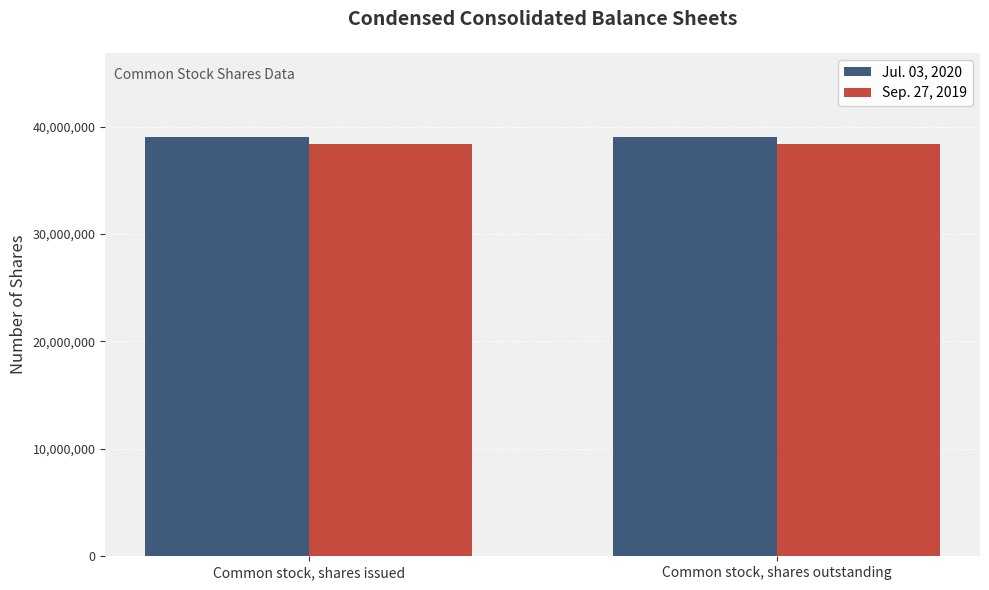

Is it true that Sep. 27, 2019 equals 53759640 at Common stock, shares issued?

False